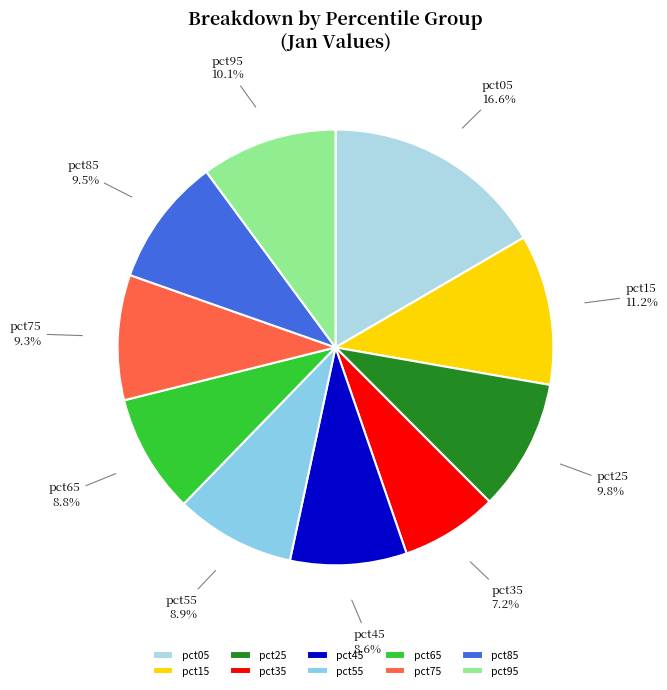

What portion of the pie excludes pct55?

91.1%